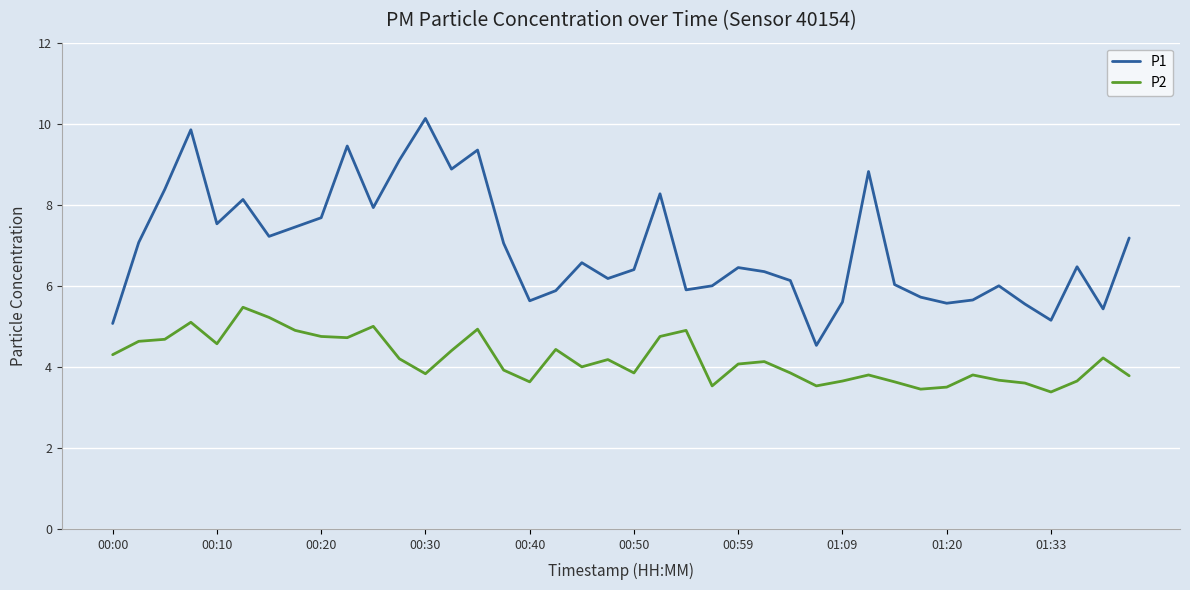

What are all the series names shown in the legend?

P1, P2